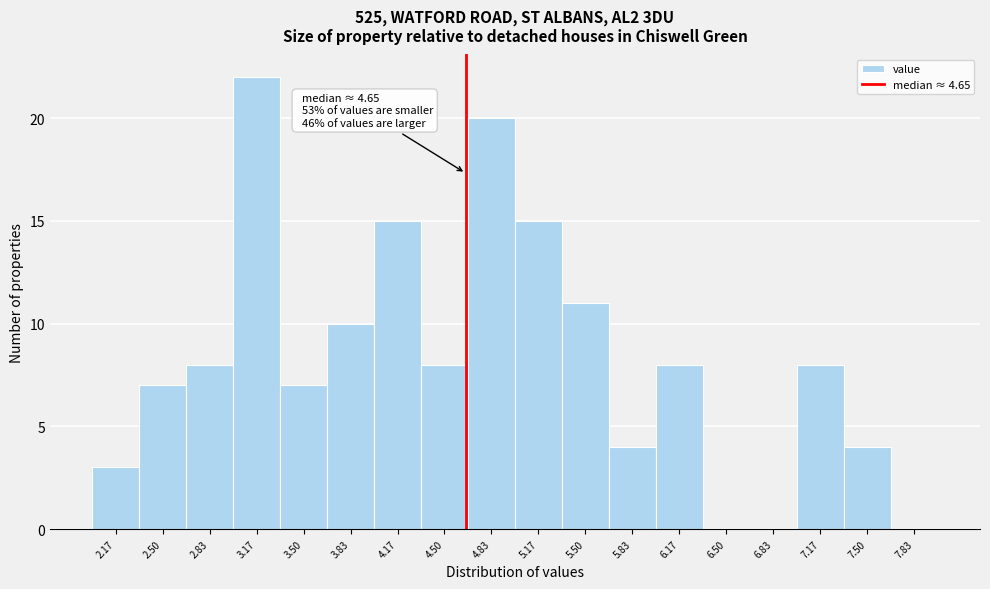

Over which range of the x-axis is the bar tallest?

3.00 to 3.35